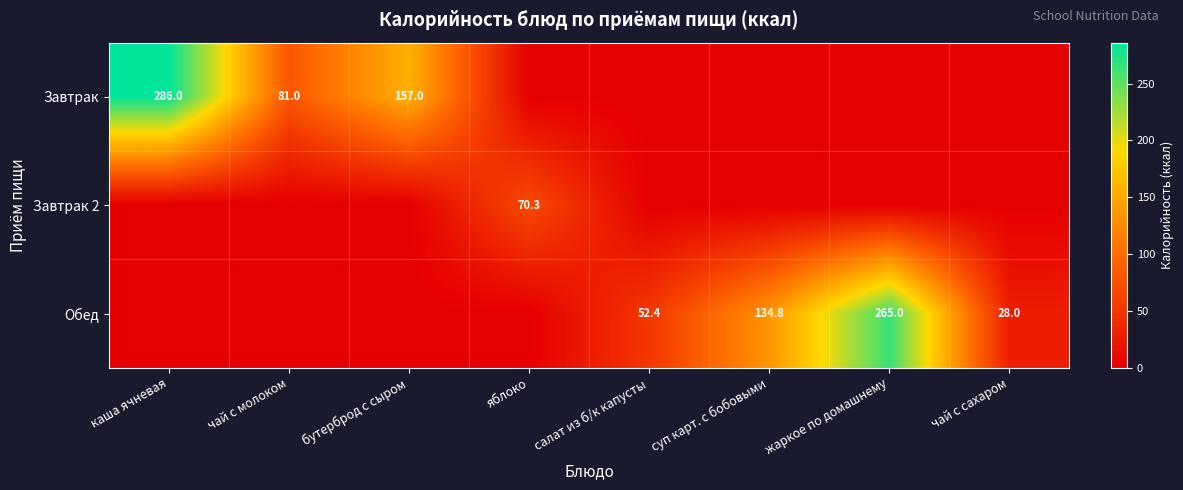

The Завтрак series shows 157.0 at бутерброд с сыром. True or false?

True